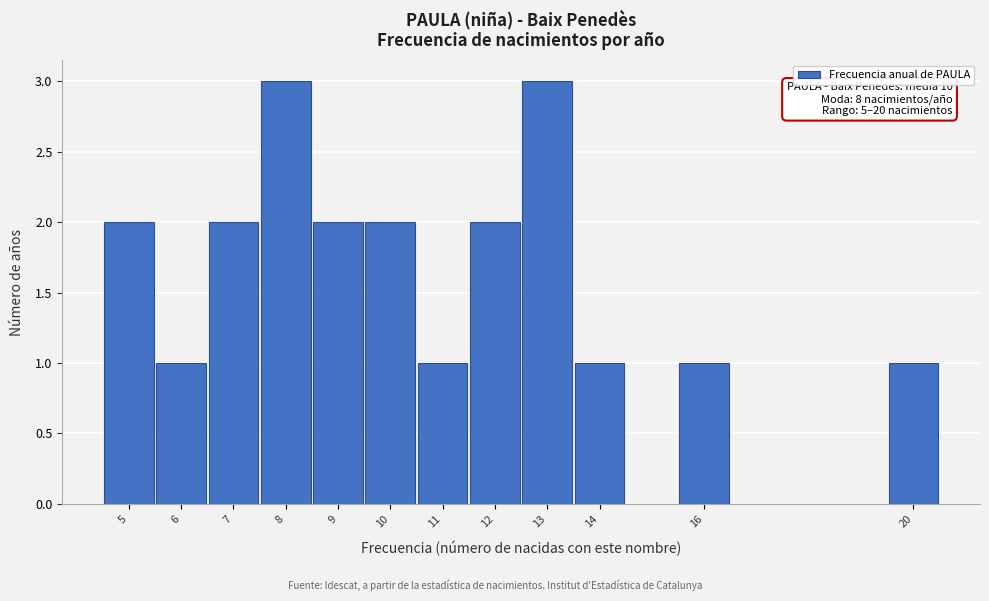

Reading right to left, list all the values displayed in this chart.

1	1	1	3	2	1	2	2	3	2	1	2